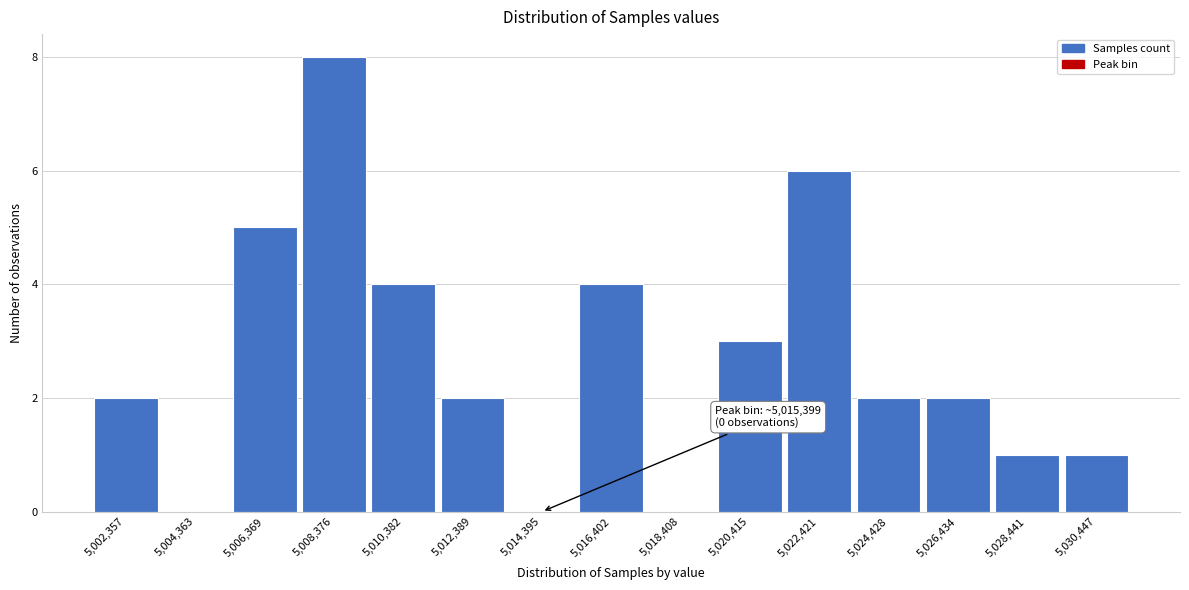

Reading left to right, extract all data points from this chart.

5,002,357=2	5,004,363=0	5,006,369=5	5,008,376=8	5,010,382=4	5,012,389=2	5,014,395=0	5,016,402=4	5,018,408=0	5,020,415=3	5,022,421=6	5,024,428=2	5,026,434=2	5,028,441=1	5,030,447=1